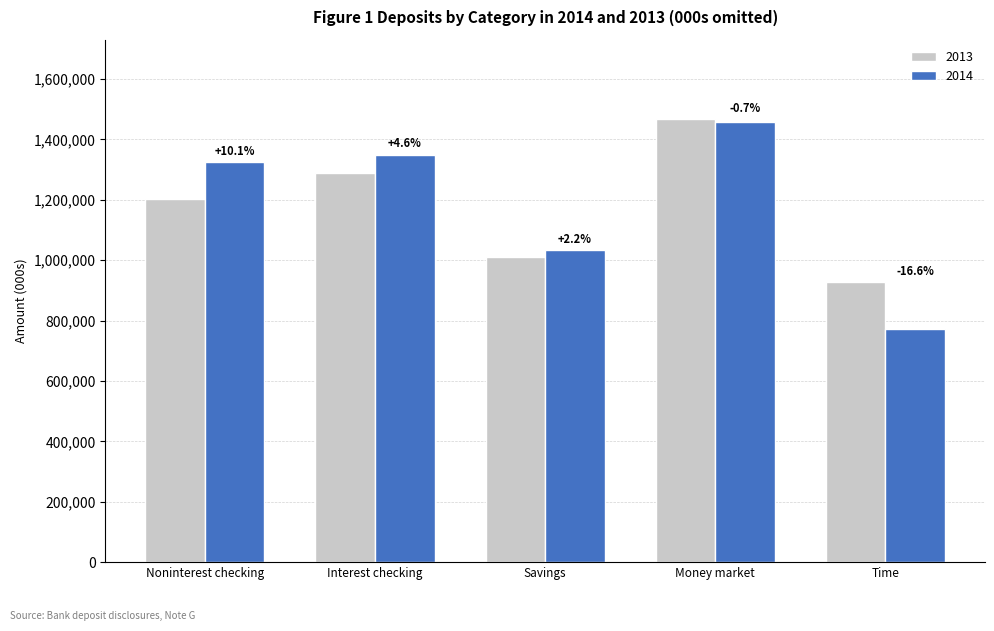

Which series changed the most between Money market and Time?

2014